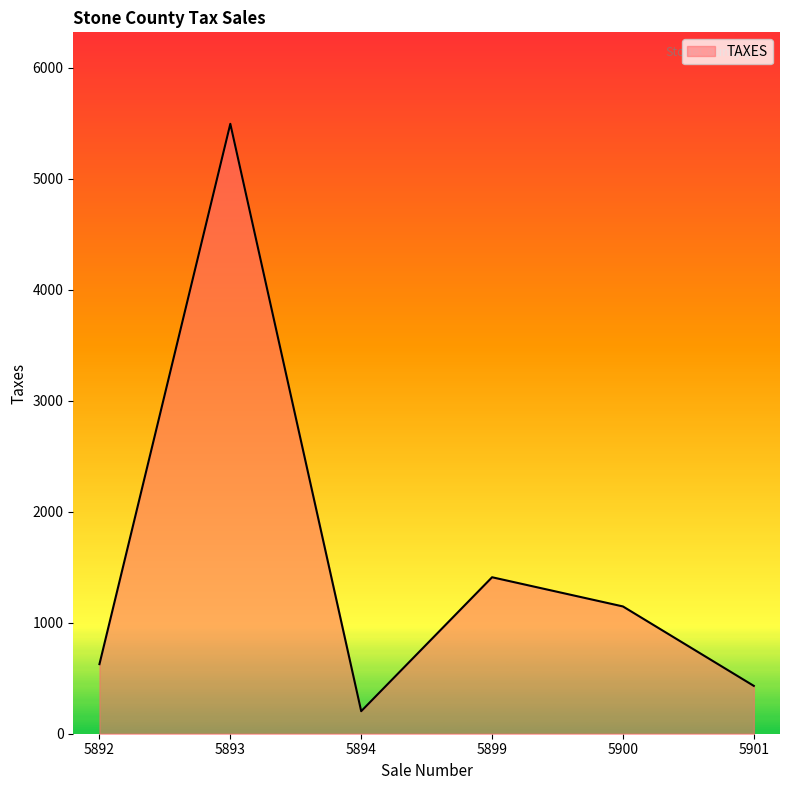

What is the ratio of the value at 5894 to the value at 5899?

0.1